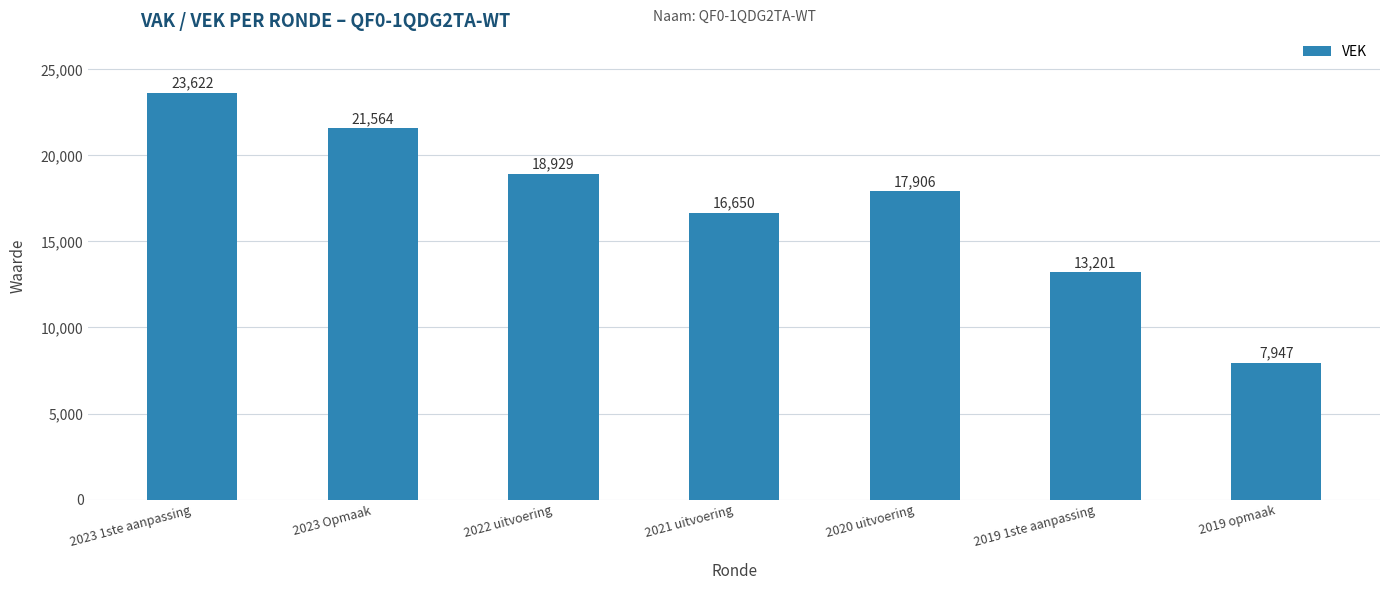

The chart shows a value of 16650 at 2021 uitvoering. True or false?

True